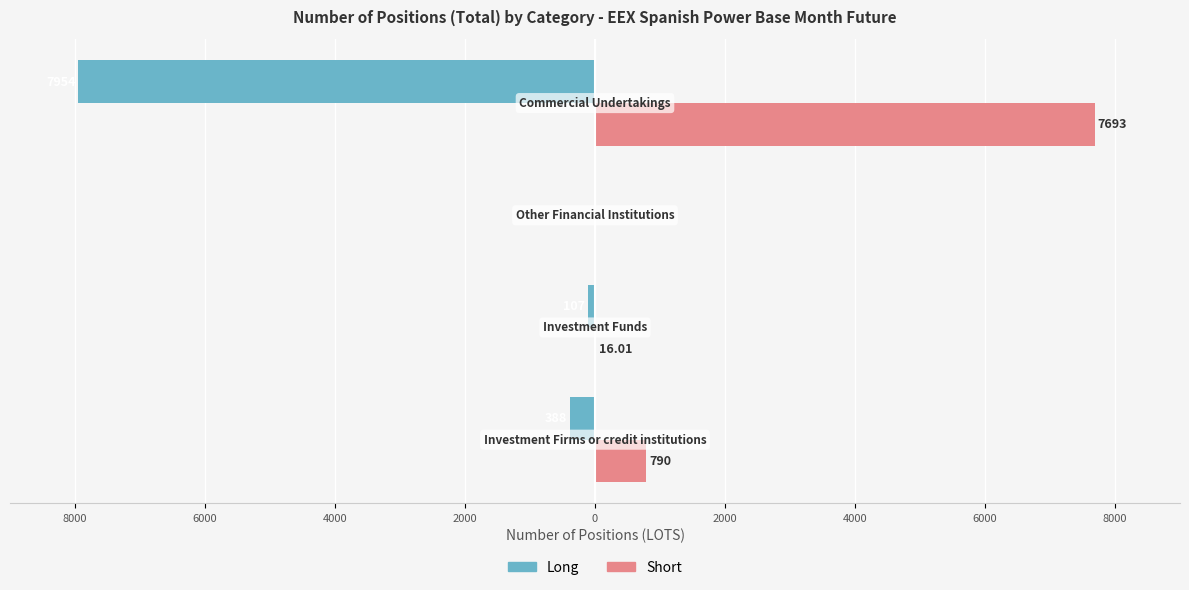

Reading left to right, transcribe all the data shown in this chart.

Long: 10000=-388.0	8000=-107.0	6000=0.0	4000=-7954.0
Short: 10000=790.0	8000=16.0	6000=0.0	4000=7693.0